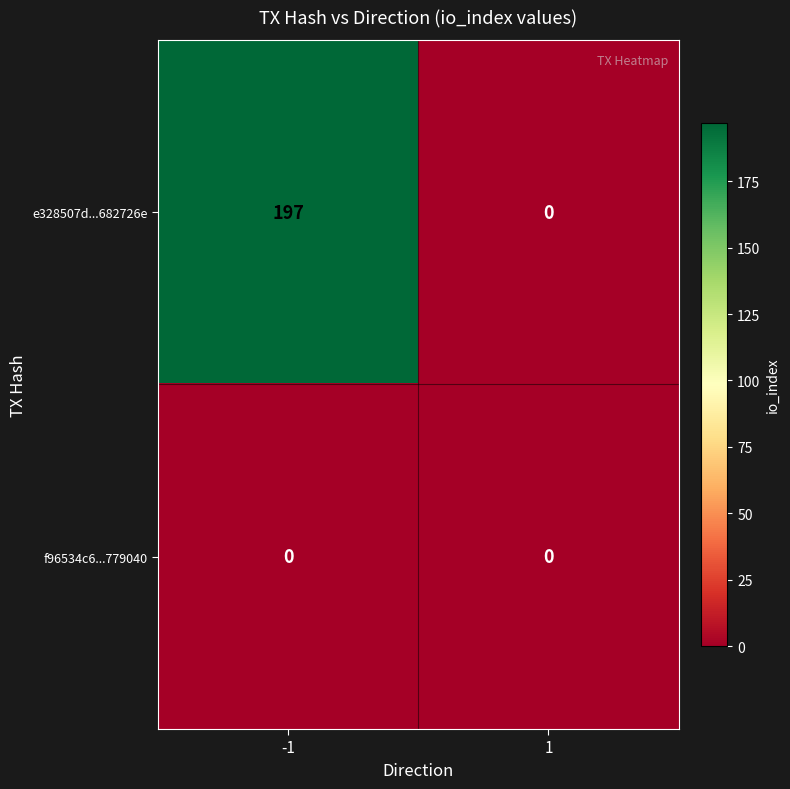

At -1, list the series in order from largest to smallest.

e328507d...682726e, f96534c6...779040